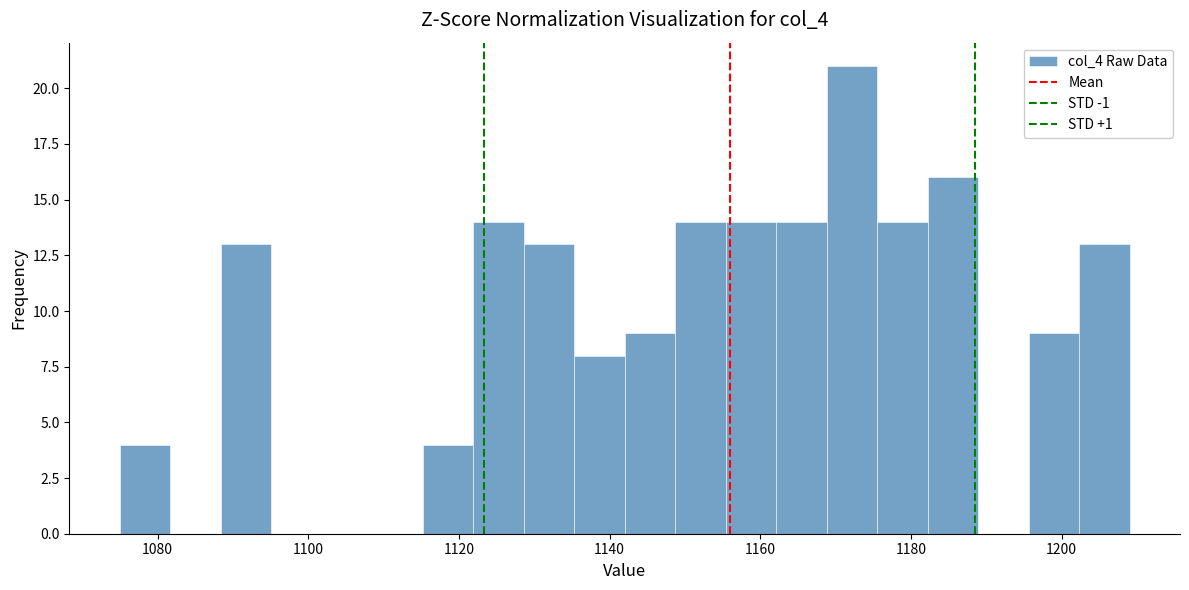

Around what value on the x-axis is the tallest bar? Give the approximate position of its centre, as read against the axis.

1172